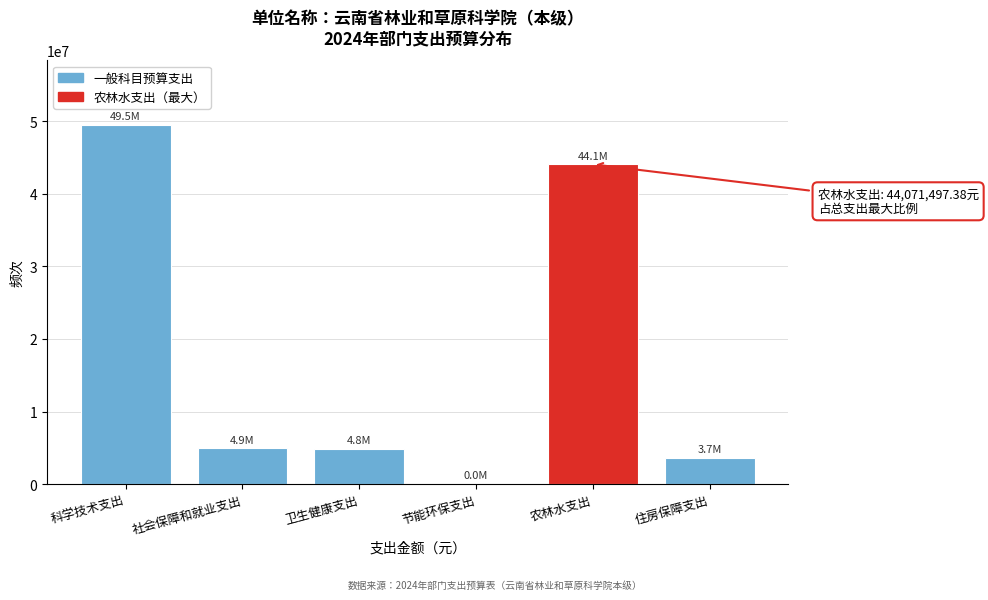

The chart shows a value of 4835835.5 at 卫生健康支出. True or false?

True